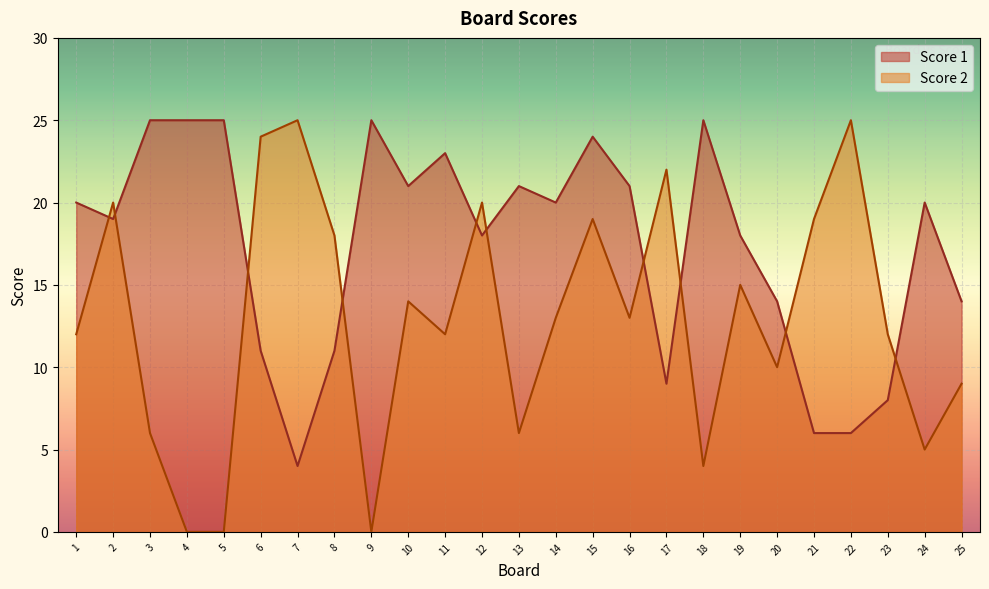

Between which two adjacent categories do Score 2 and Score 1 first intersect?

1 and 2